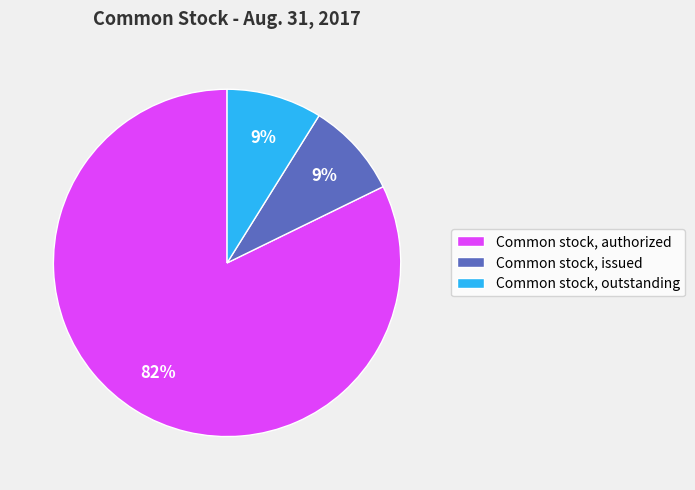

How many segments does this pie chart have?

3